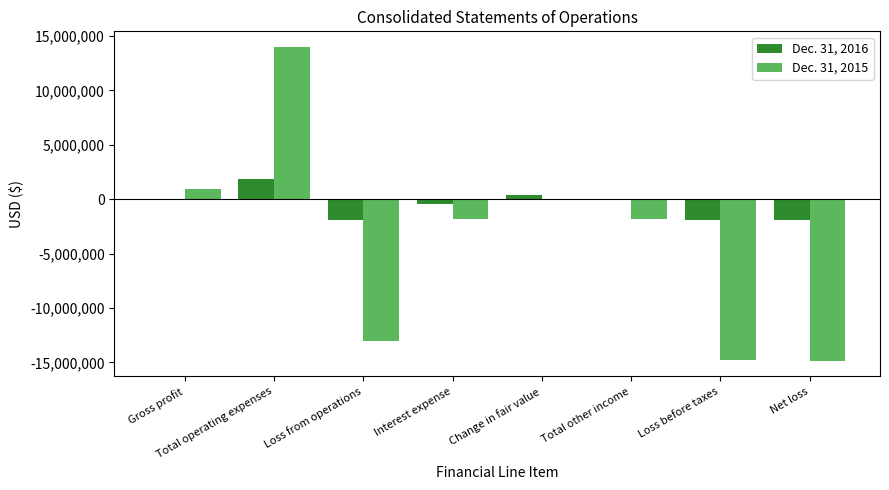

Which series has the largest total across all categories?

Dec. 31, 2016